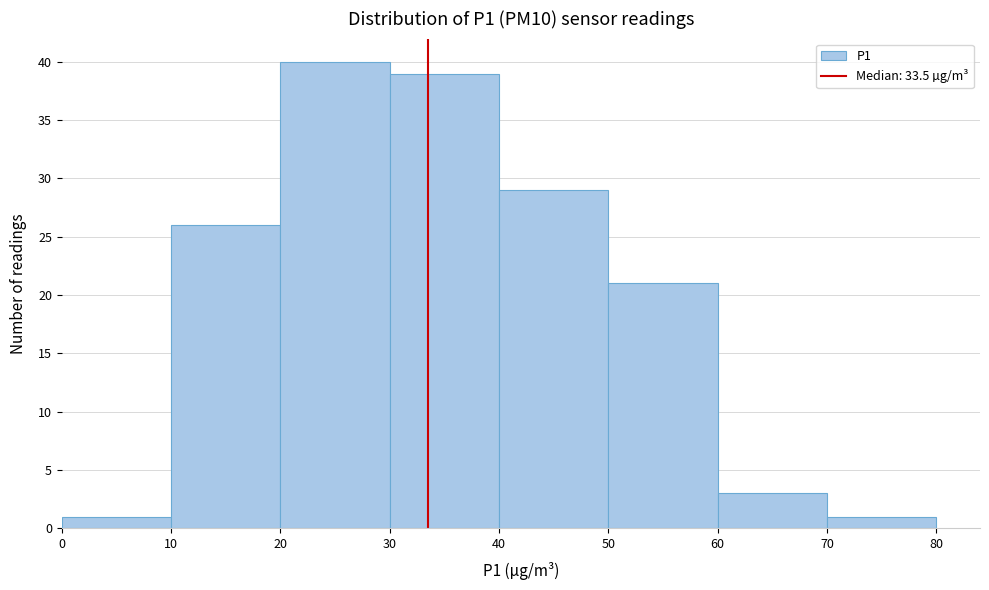

Over which range of the x-axis is the bar tallest?

20 to 30